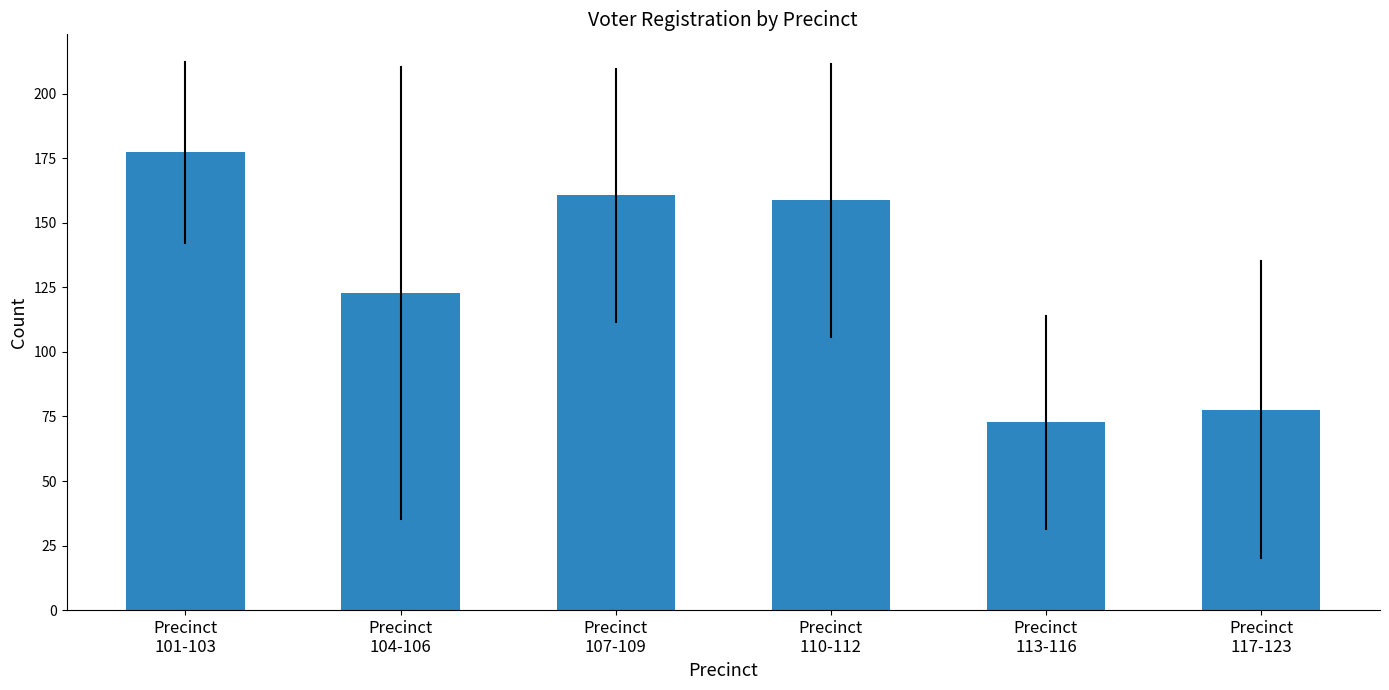

At which label is the value closest to 125?

Precinct
104-106